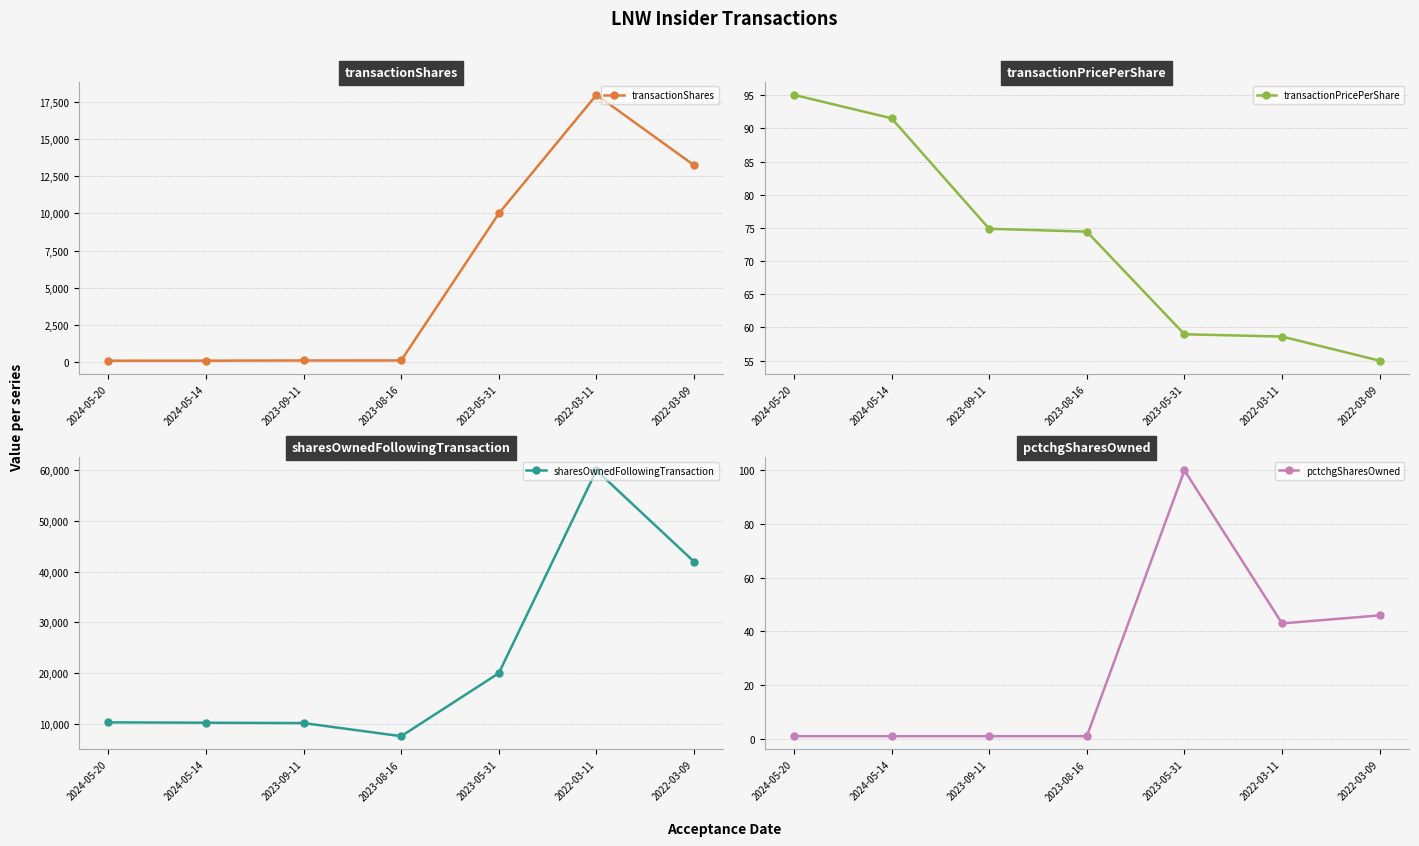

Is the value of transactionPricePerShare at 2024-05-14 greater than the value of transactionShares at 2023-08-16?

Yes